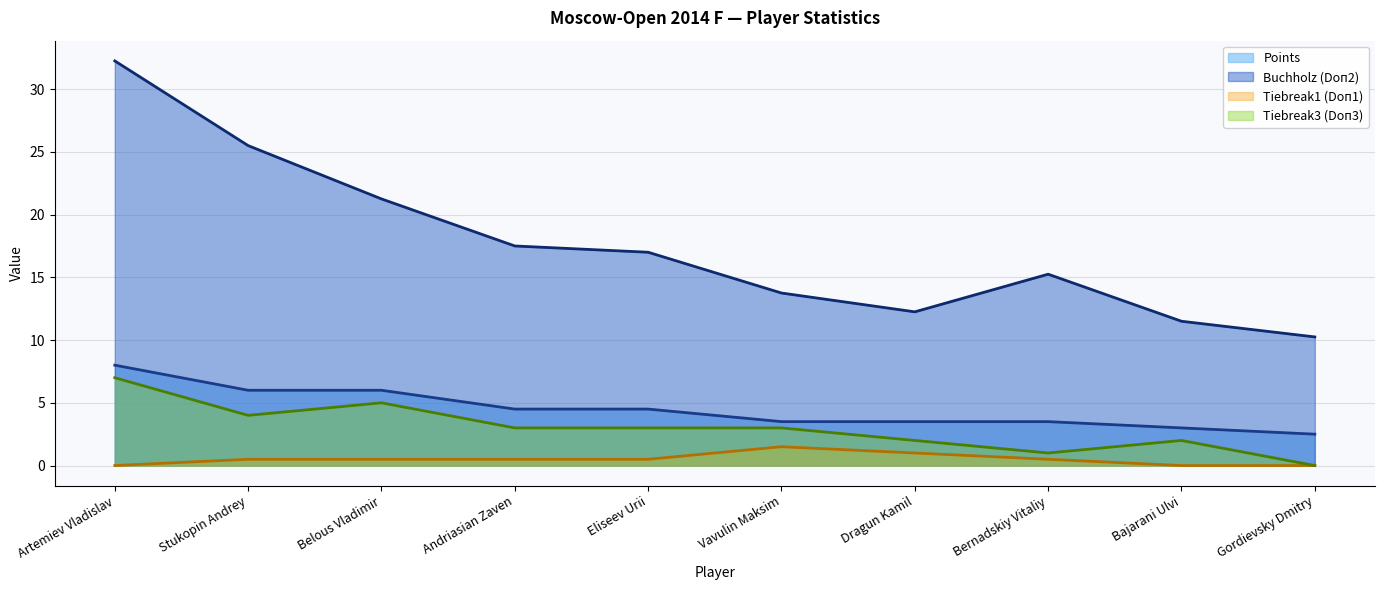

At which category does Tiebreak3 (Doп3) (line) reach its first local peak?

Belous Vladimir